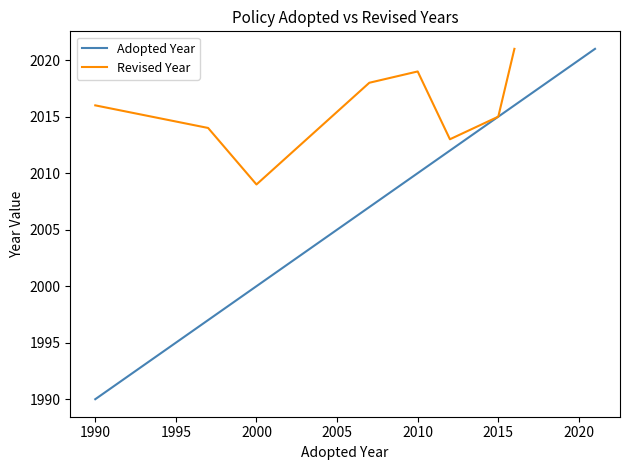

At which label is the value closest to 2005?

2007